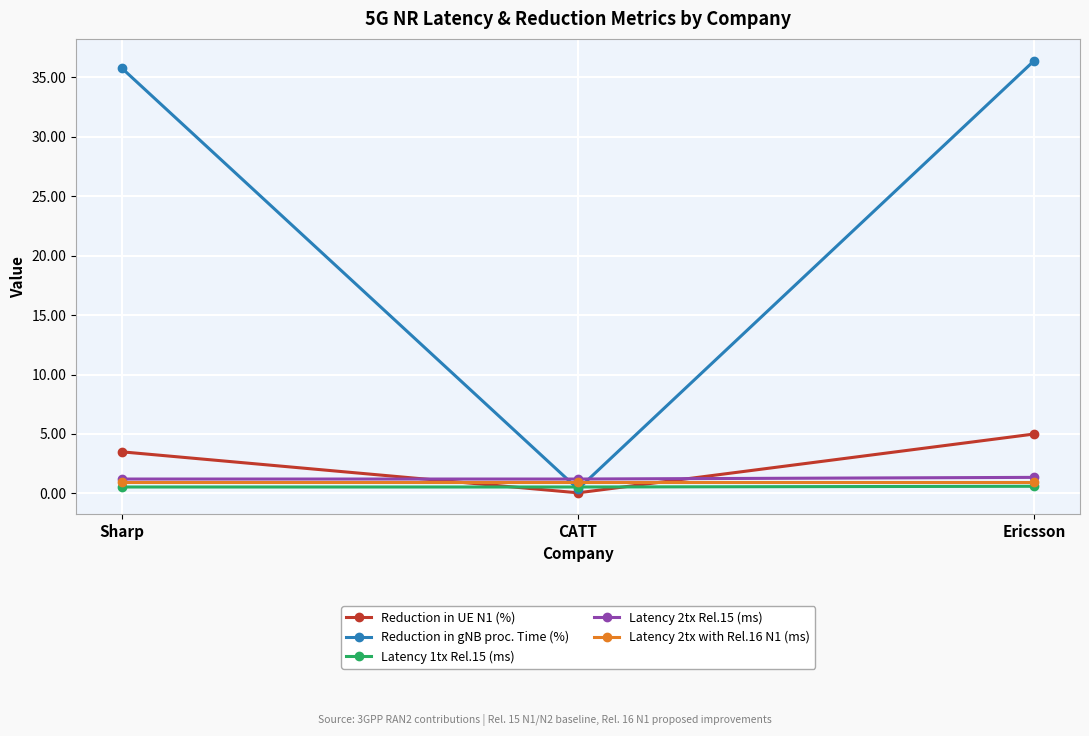

Which series has the widest spread of values?

Reduction in gNB proc. Time (%)